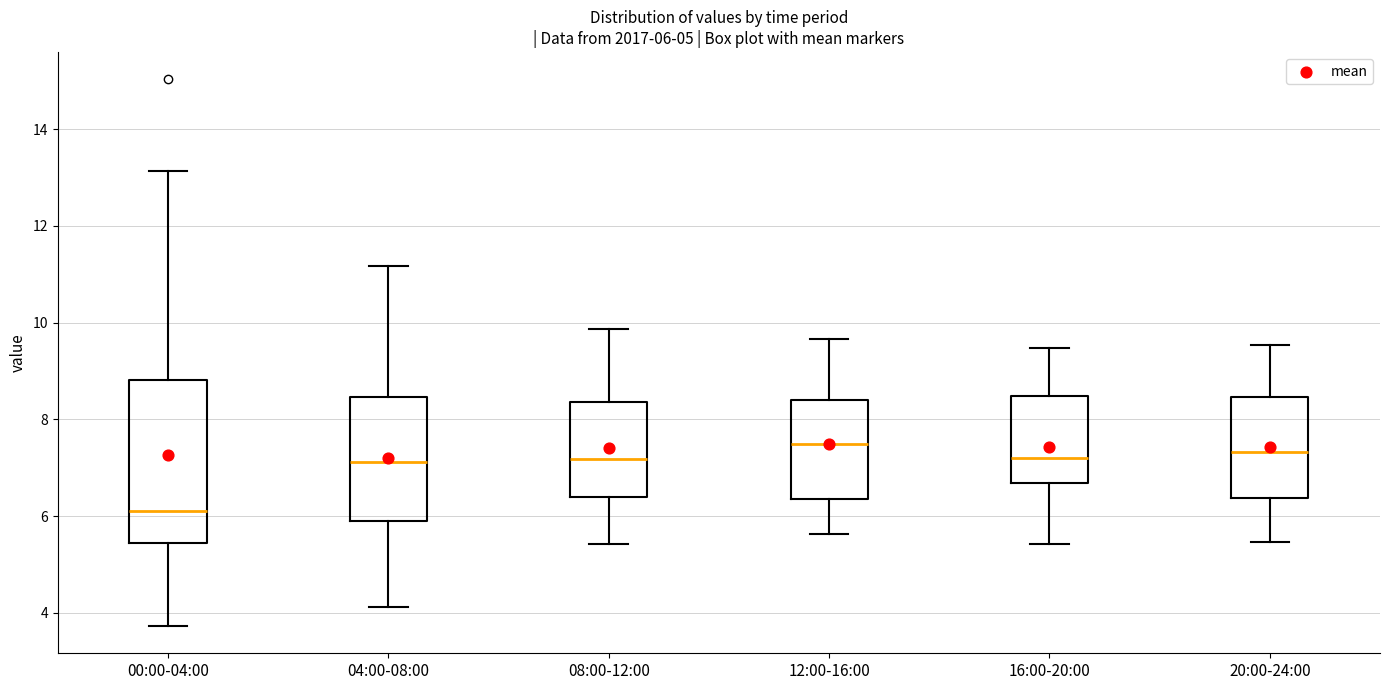

Comparing the boxes themselves (not the whiskers), which one is the tallest?

00:00-04:00